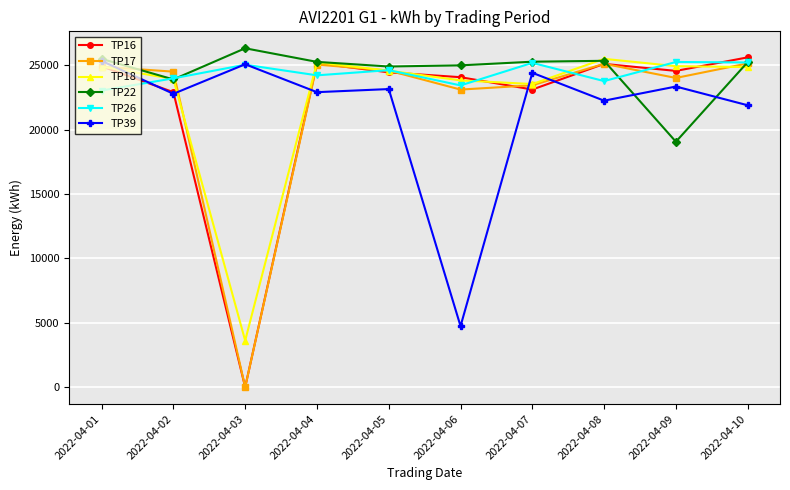

What is the difference between the TP22 values at 2022-04-01 and 2022-04-09?

6437